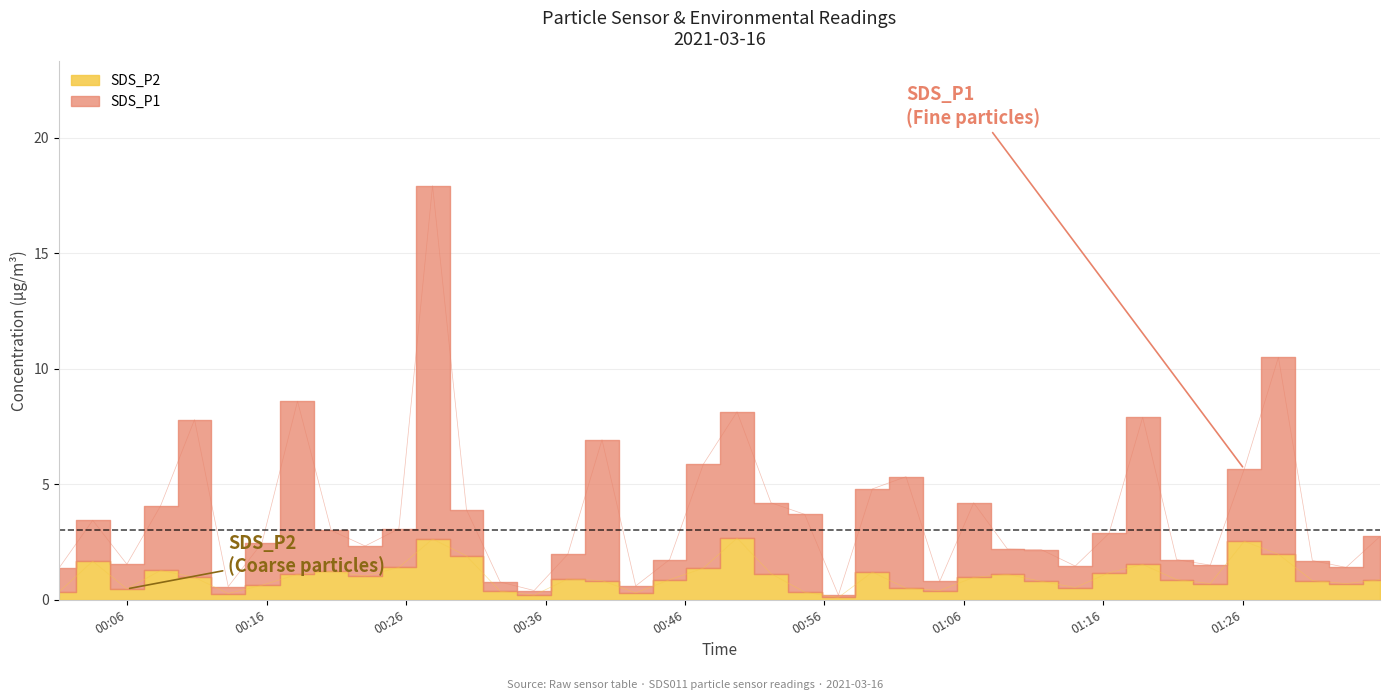

Which series has the widest spread of values?

SDS_P1